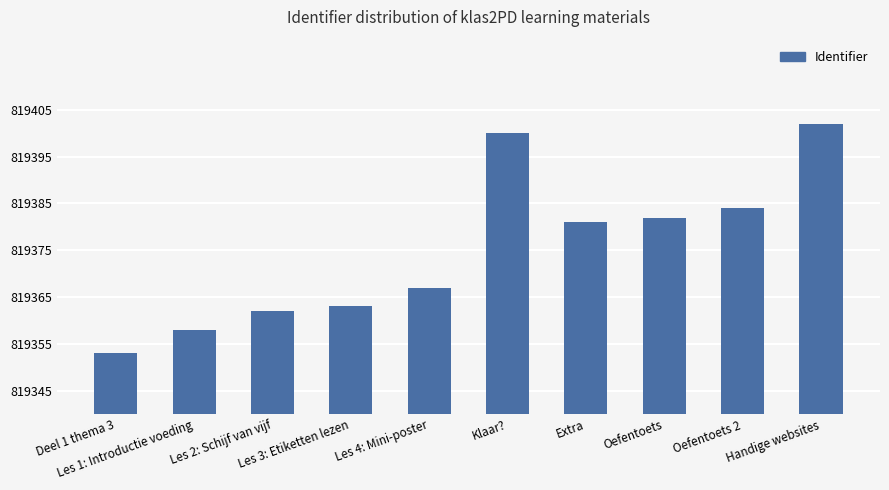

Are the bars horizontal?

No